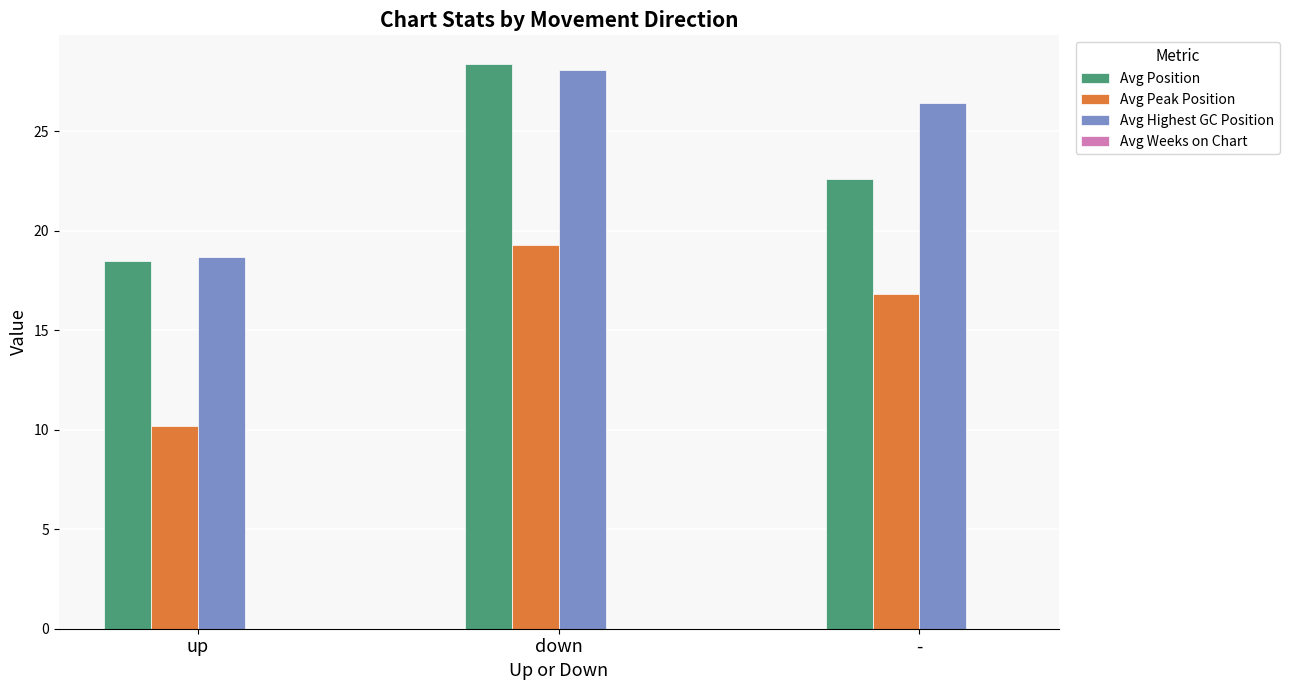

The value of Avg Position at down is 28.4. True or false?

True